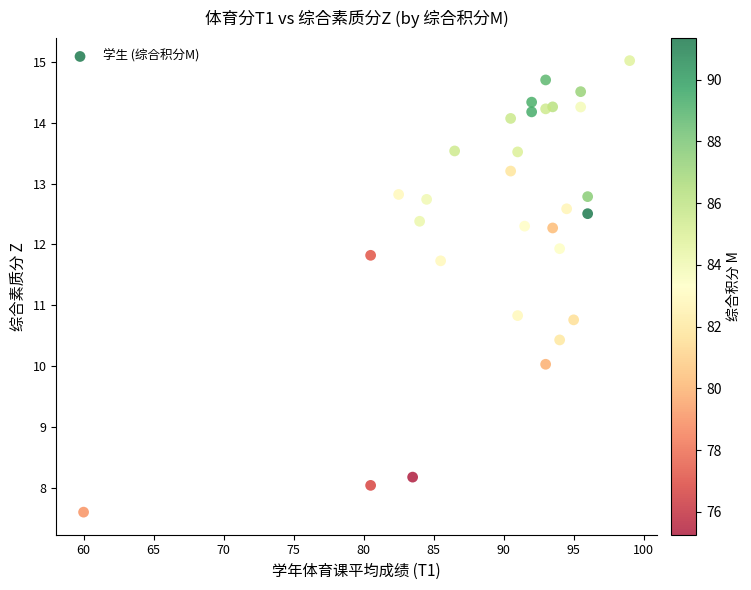

What is the range of X values (max minus min)?

39.0